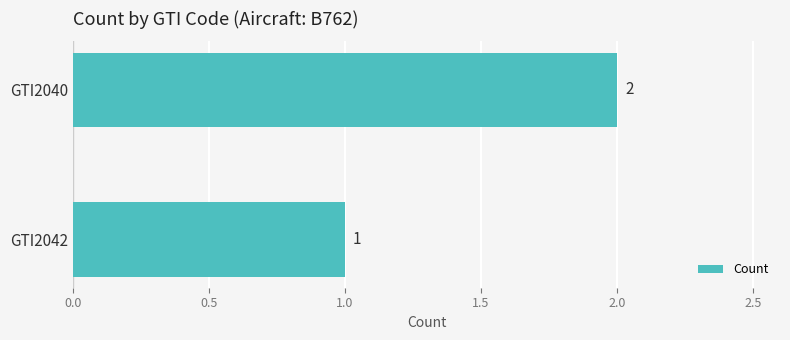

List the labels in order of value, largest first.

GTI2040, GTI2042